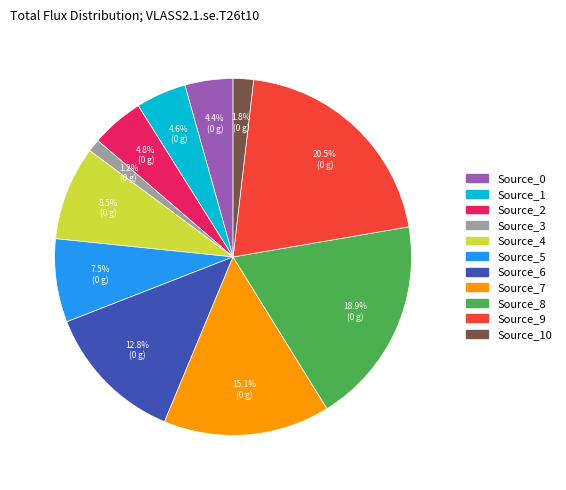

How many segments does this pie chart have?

11